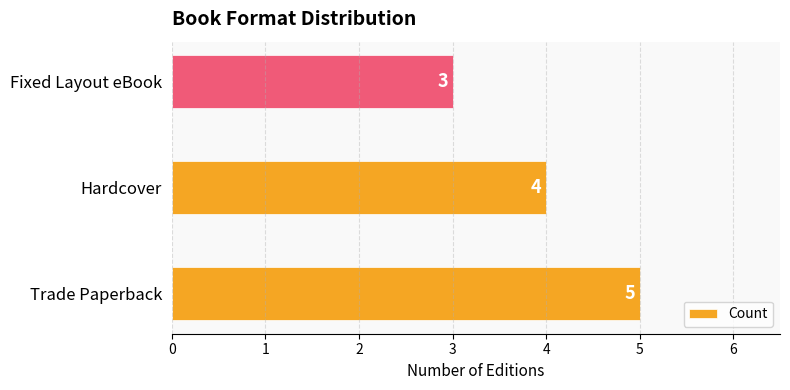

What is the difference between the second highest and minimum values?

1